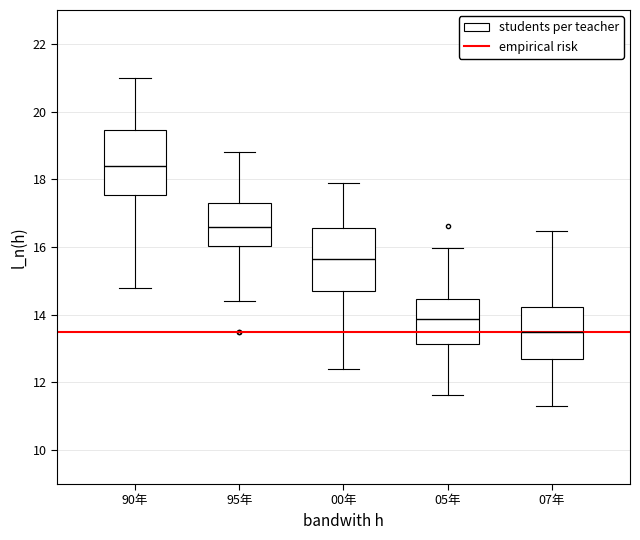

Reading left to right, transcribe this box plot: for each box, give where its median line is, the range the box spans, and where its two whiskers end, as read against the y-axis. The values are not printed on the chart, so give them approximately, as read against the axis.

90年: median 18.4, box 17.6 to 19.4, whiskers 14.8 to 21.0
95年: median 16.6, box 16.0 to 17.4, whiskers 14.4 to 18.8
00年: median 15.6, box 14.8 to 16.6, whiskers 12.4 to 18.0
05年: median 13.8, box 13.2 to 14.4, whiskers 11.6 to 16.0
07年: median 13.4, box 12.6 to 14.2, whiskers 11.2 to 16.4